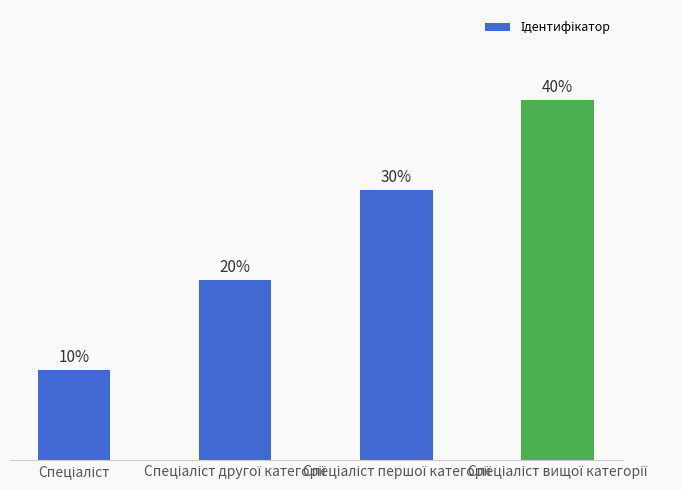

Are the bars grouped side by side (vs. stacked)?

No